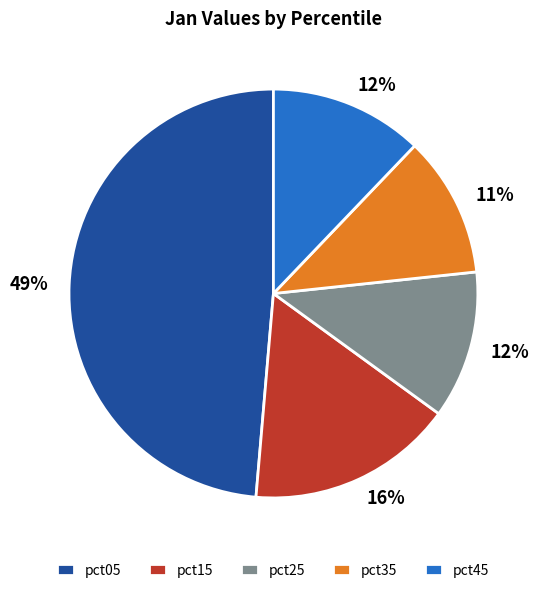

Is there a majority slice in this chart?

No